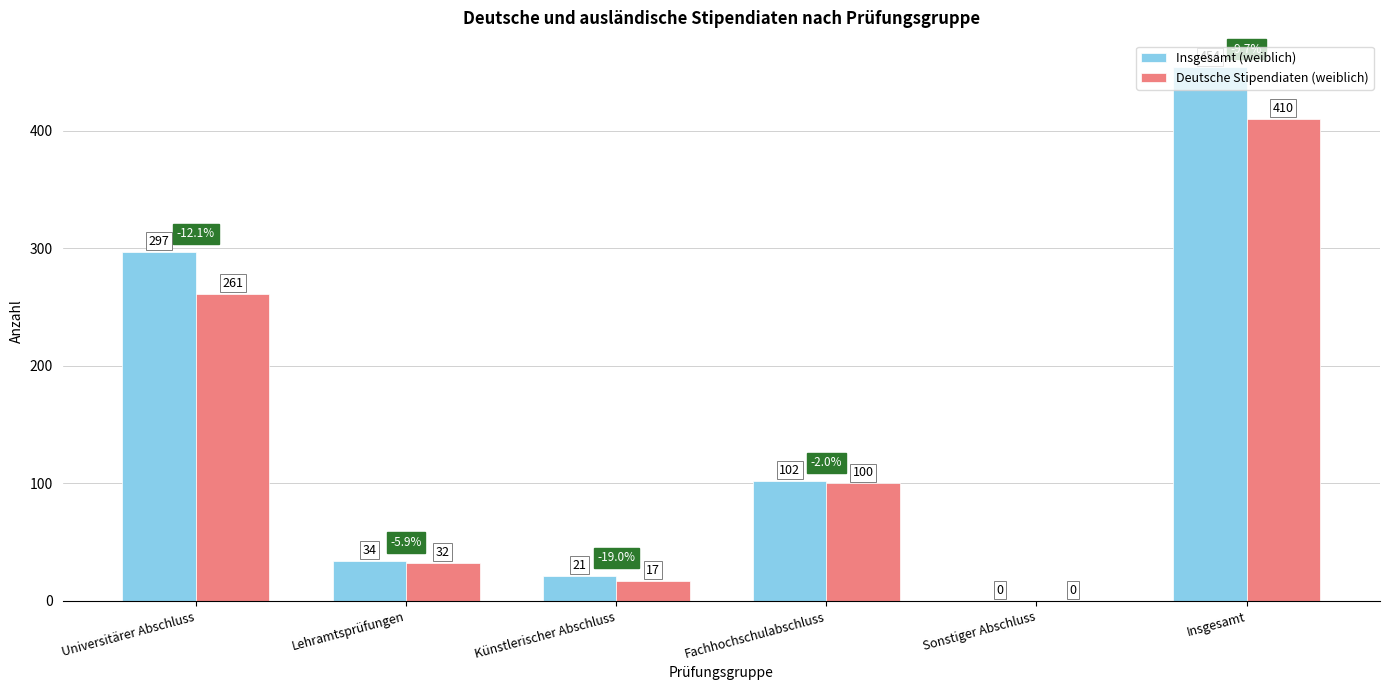

Where does the Deutsche Stipendiaten (weiblich) series first go above 100?

Universitärer Abschluss